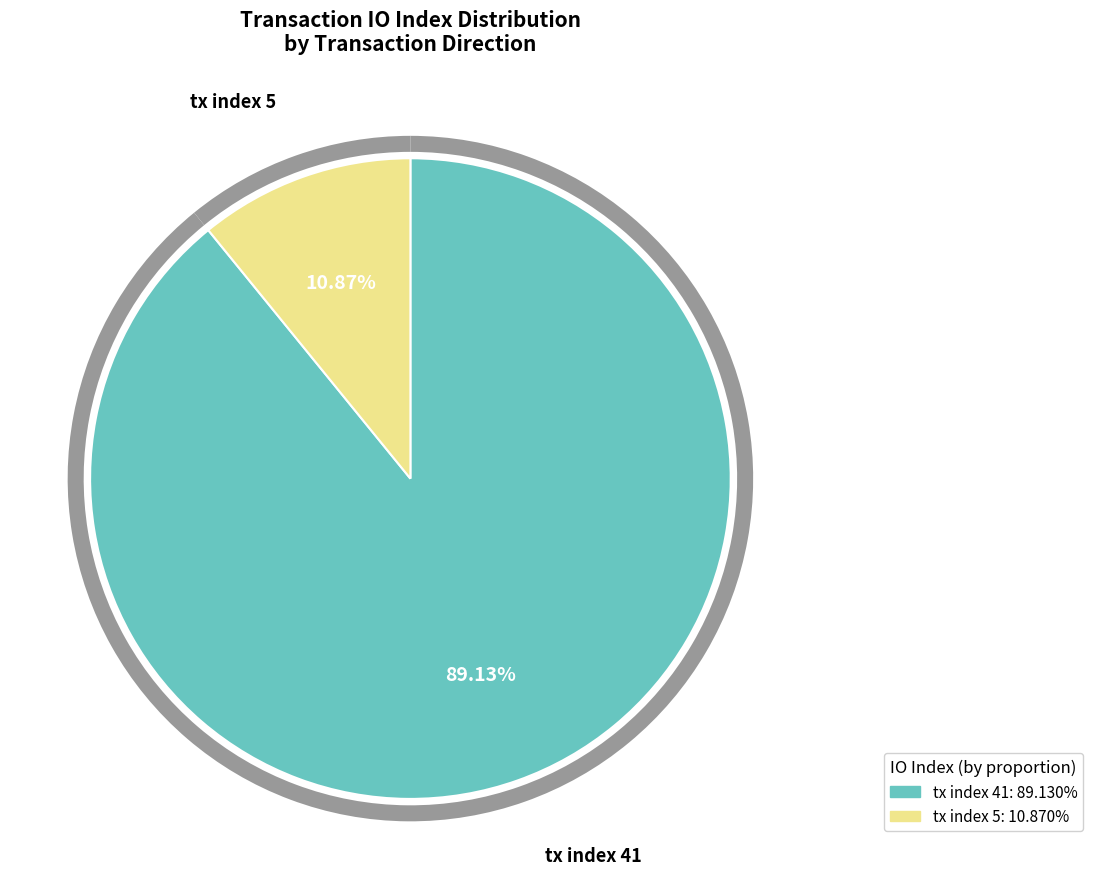

True or false: tx index 5 accounts for 18% of the total.

False